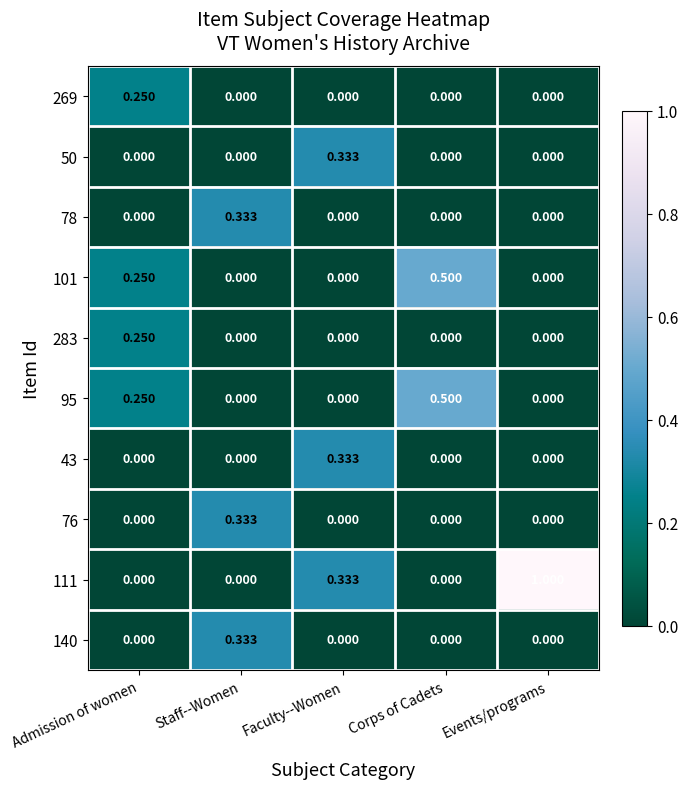

Which category has the highest value in the 269 series?

Admission of women